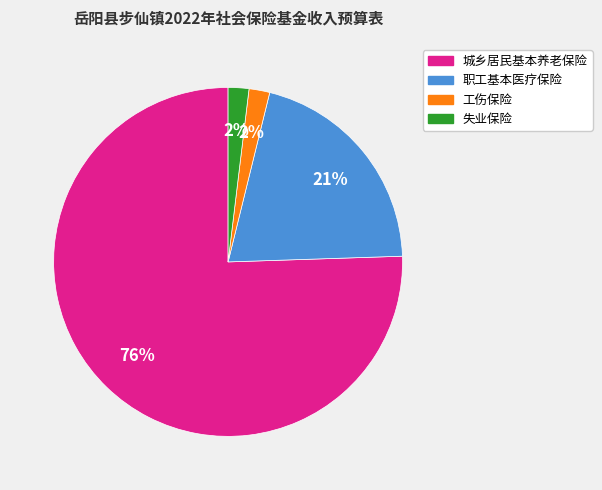

Which category has the biggest portion of the pie?

城乡居民基本养老保险